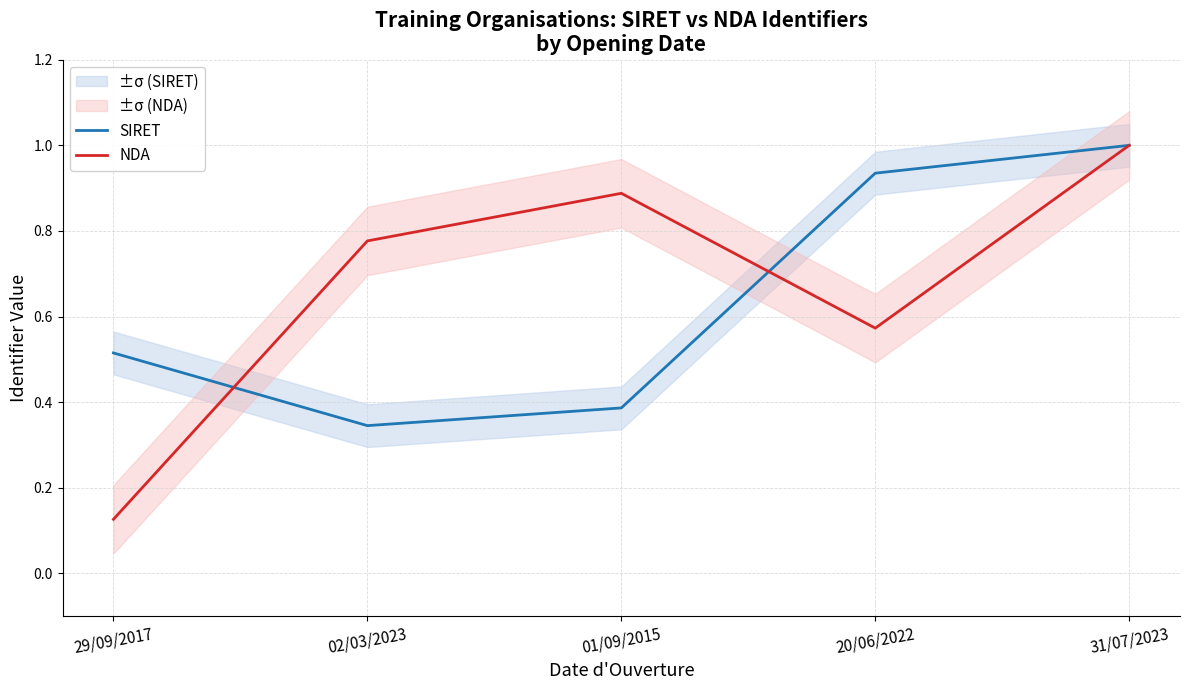

Reading left to right, transcribe all the data shown in this chart.

SIRET: 29/09/2017=0.5	02/03/2023=0.3	01/09/2015=0.4	20/06/2022=0.9	31/07/2023=1.0
NDA: 29/09/2017=0.1	02/03/2023=0.8	01/09/2015=0.9	20/06/2022=0.6	31/07/2023=1.0